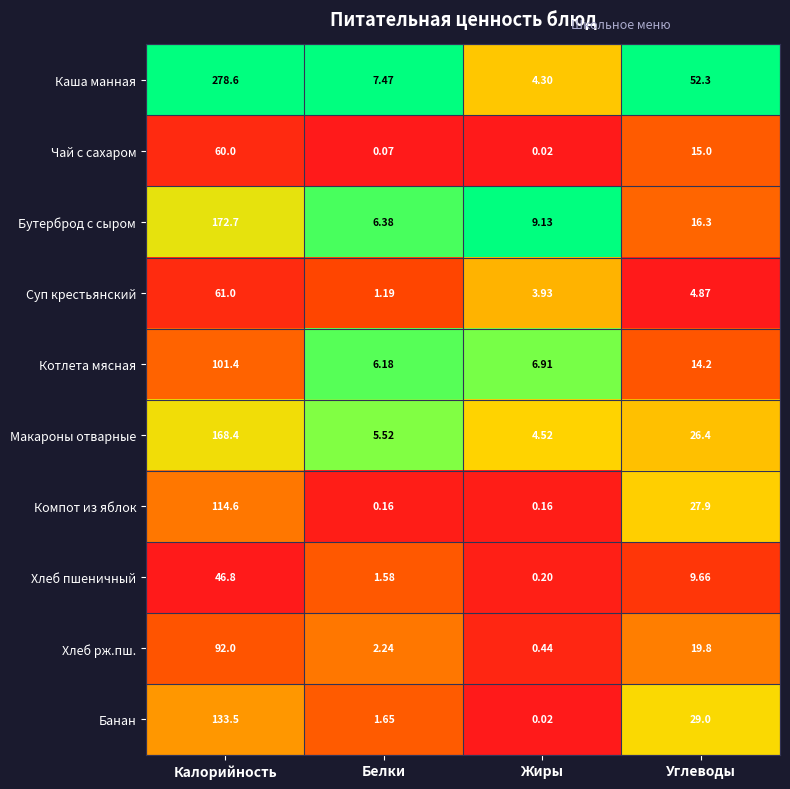

Which series has the largest total across all categories?

Каша манная